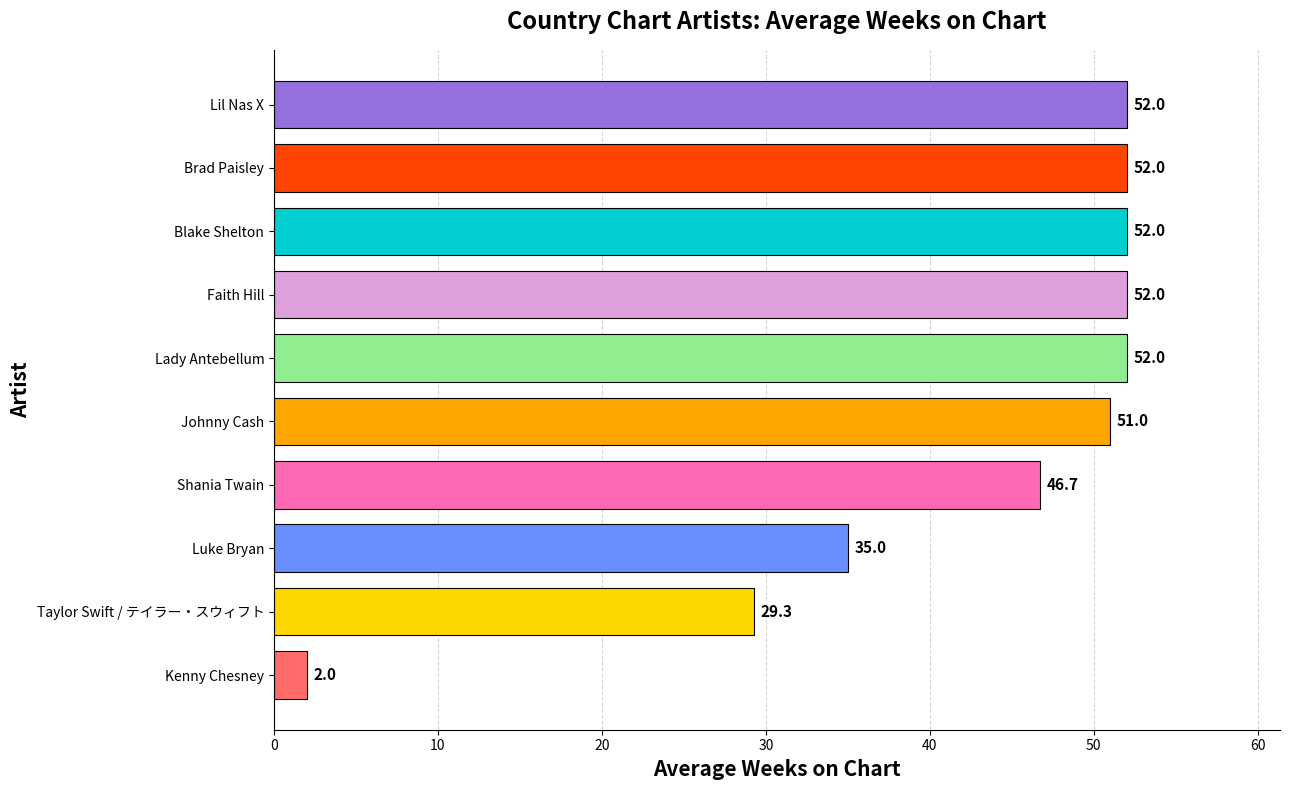

Does the chart contain any negative values?

No